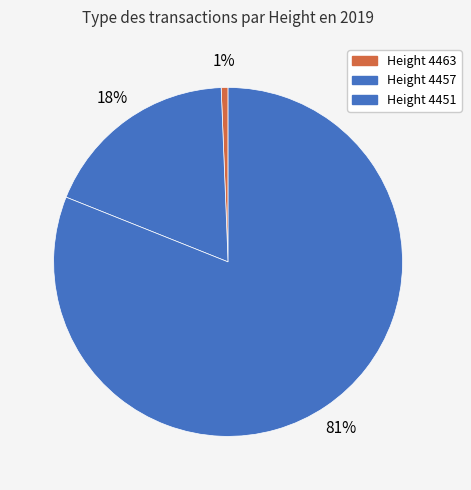

Is there any slice that represents more than half of the pie?

Yes